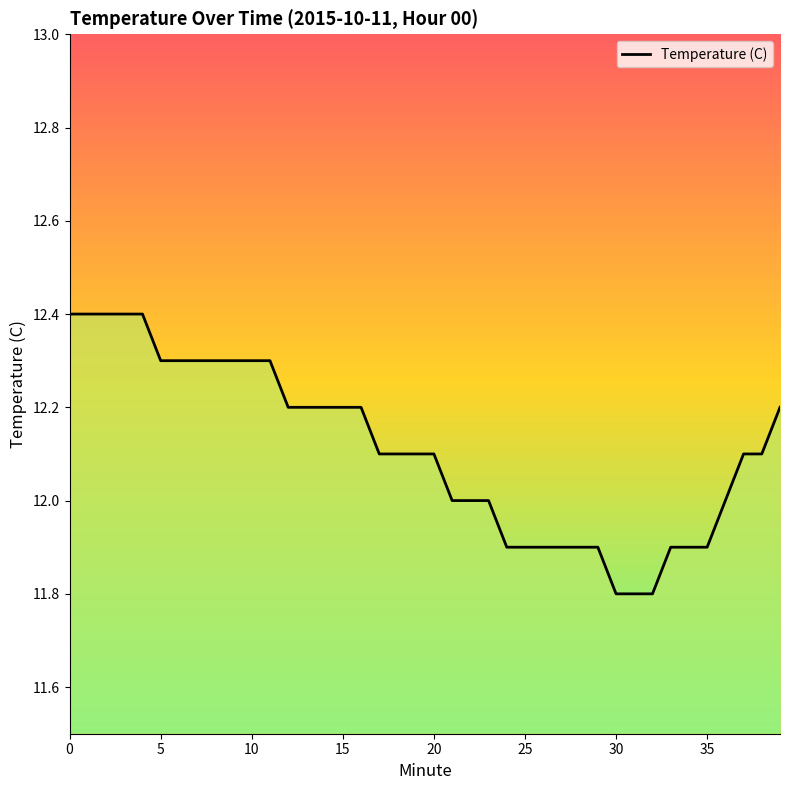

What is the sum of all values?

484.4